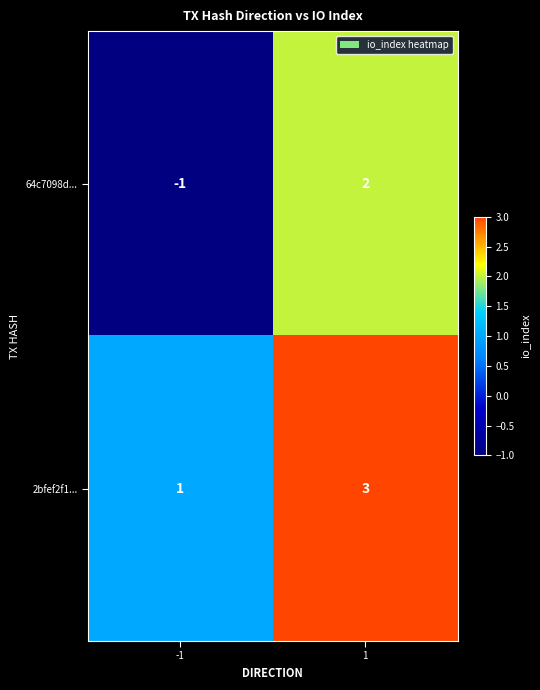

What is the difference between the maximum and minimum values in the 64c7098d... series?

3